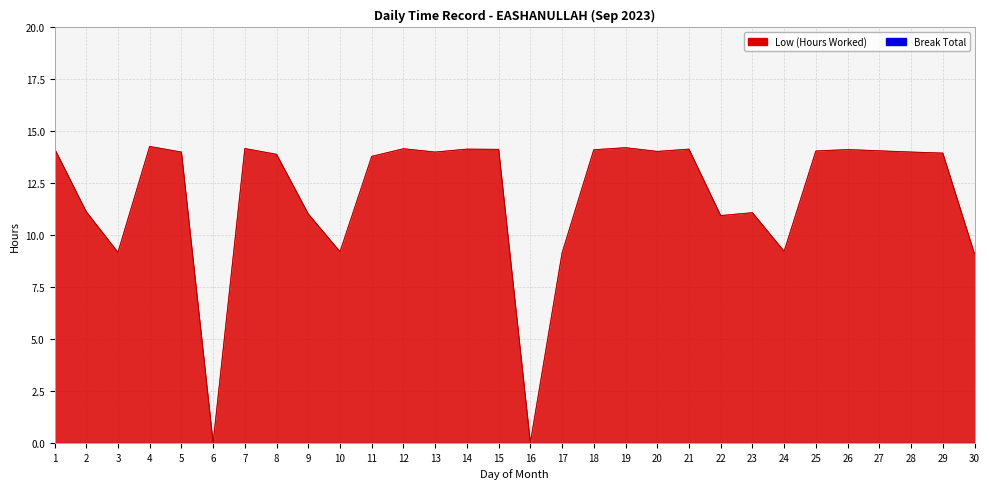

Count the number of categories in the chart.

30